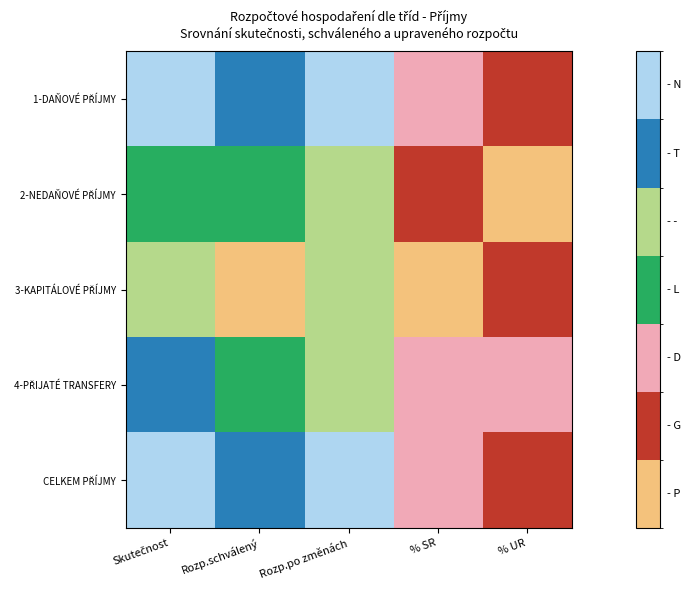

How many data points does each series have?

5